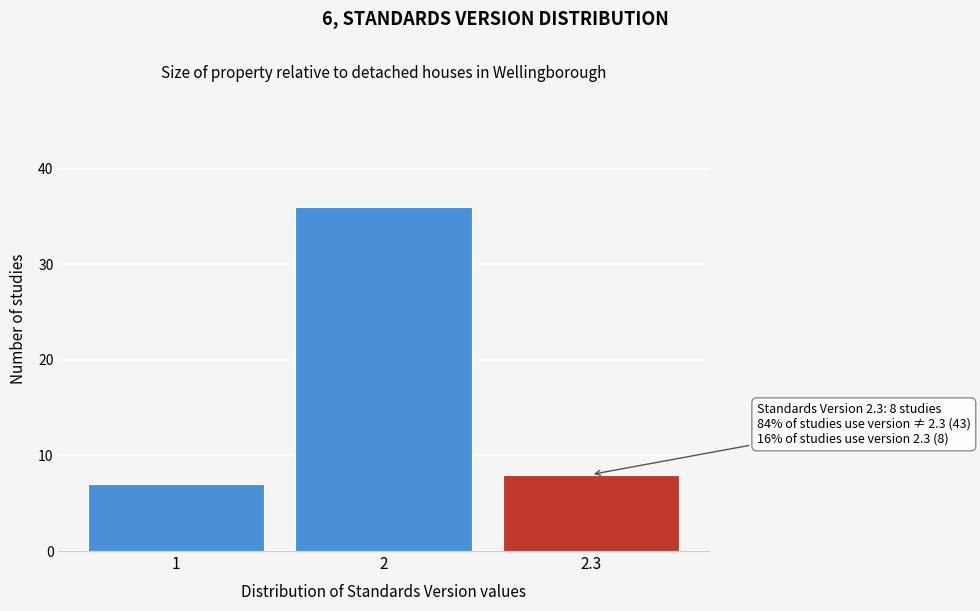

Reading left to right, list all the values displayed in this chart.

1=7	2=36	2.3=8